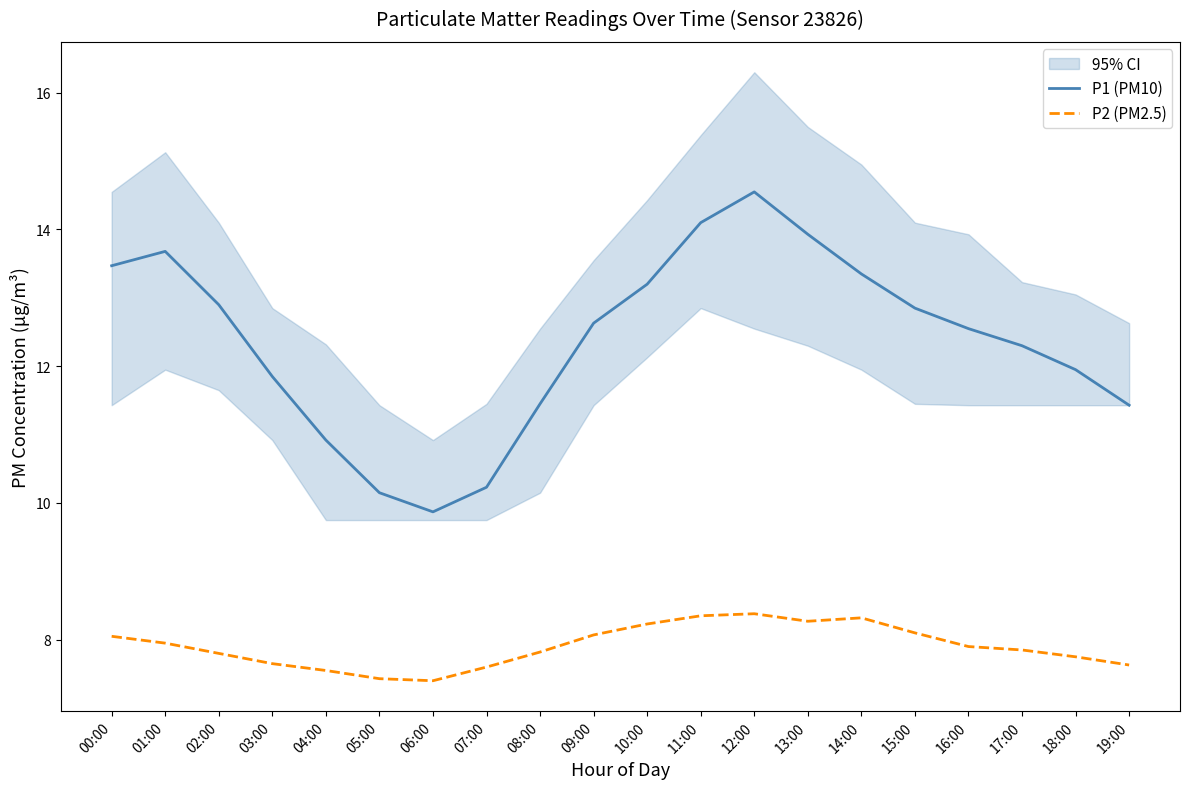

Is it true that P2 (PM2.5) equals 8.1 at 15:00?

True